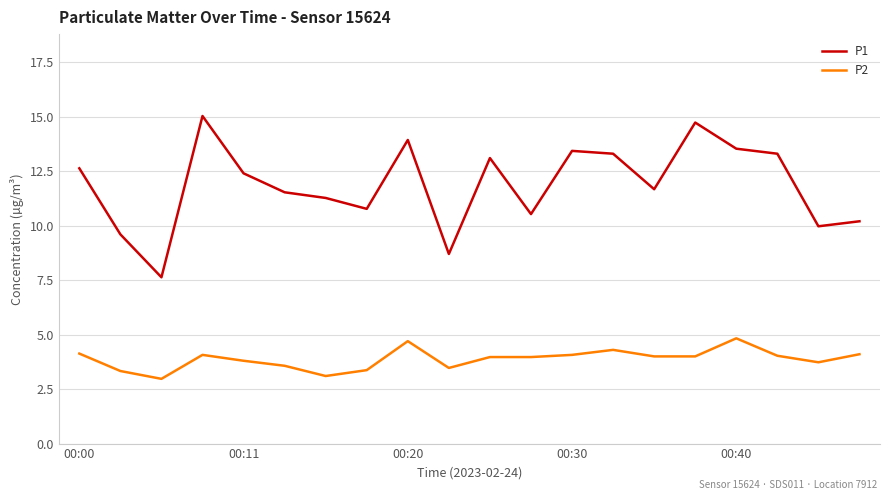

What is the greatest value displayed?

15.0